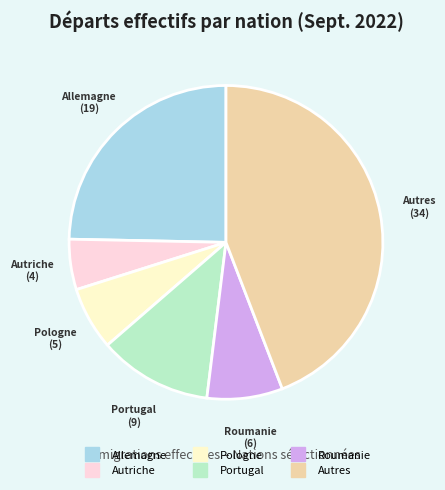

Which category has the smallest portion of the pie?

Autriche